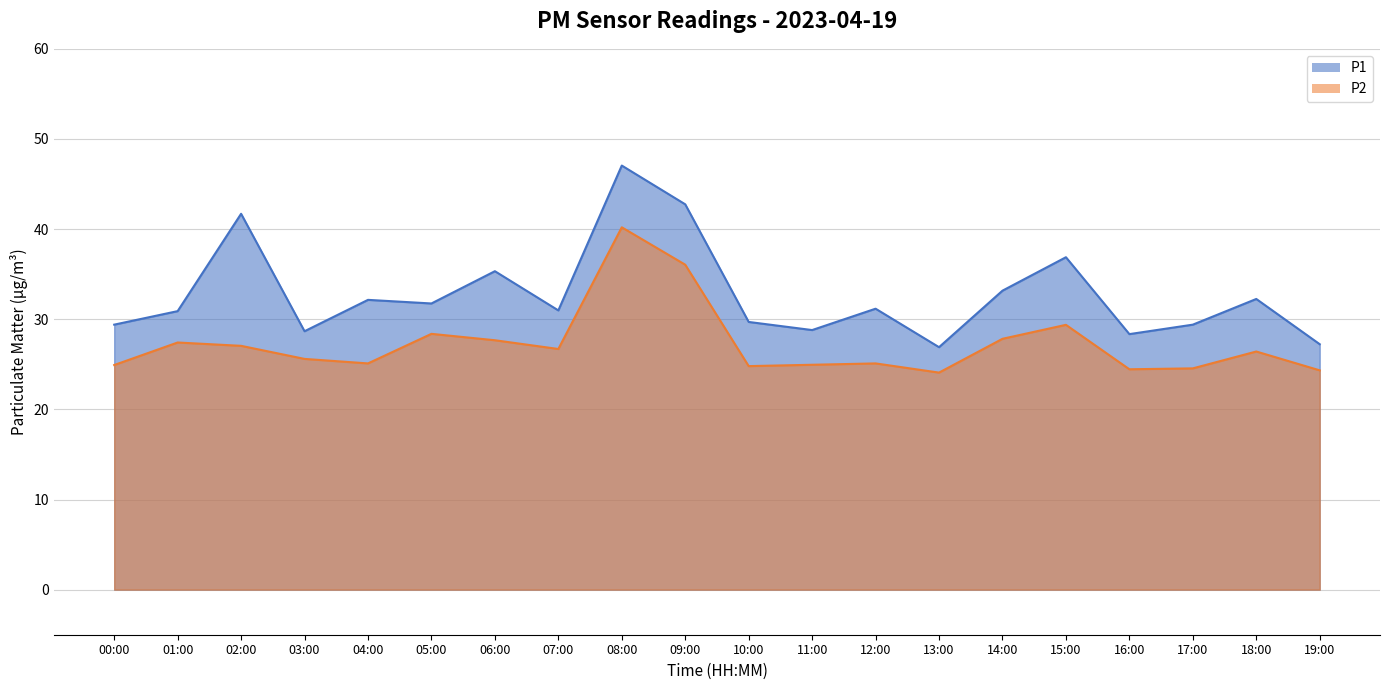

At which label does P2 reach its peak?

08:00